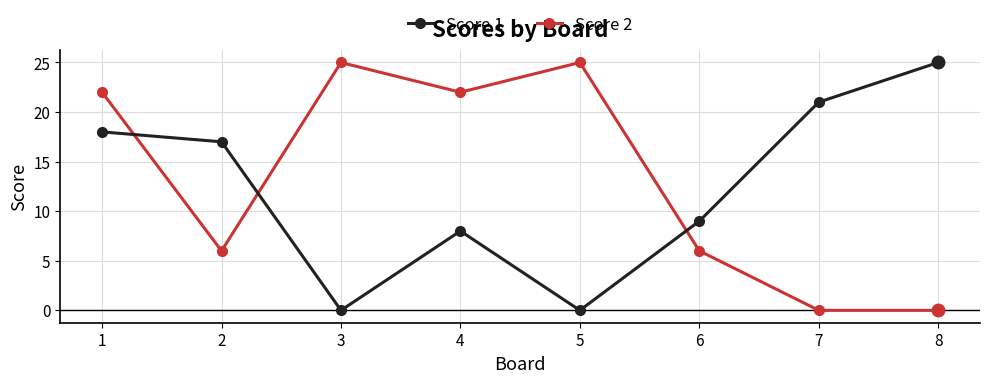

What is the spread (max minus min) of values at 8?

25